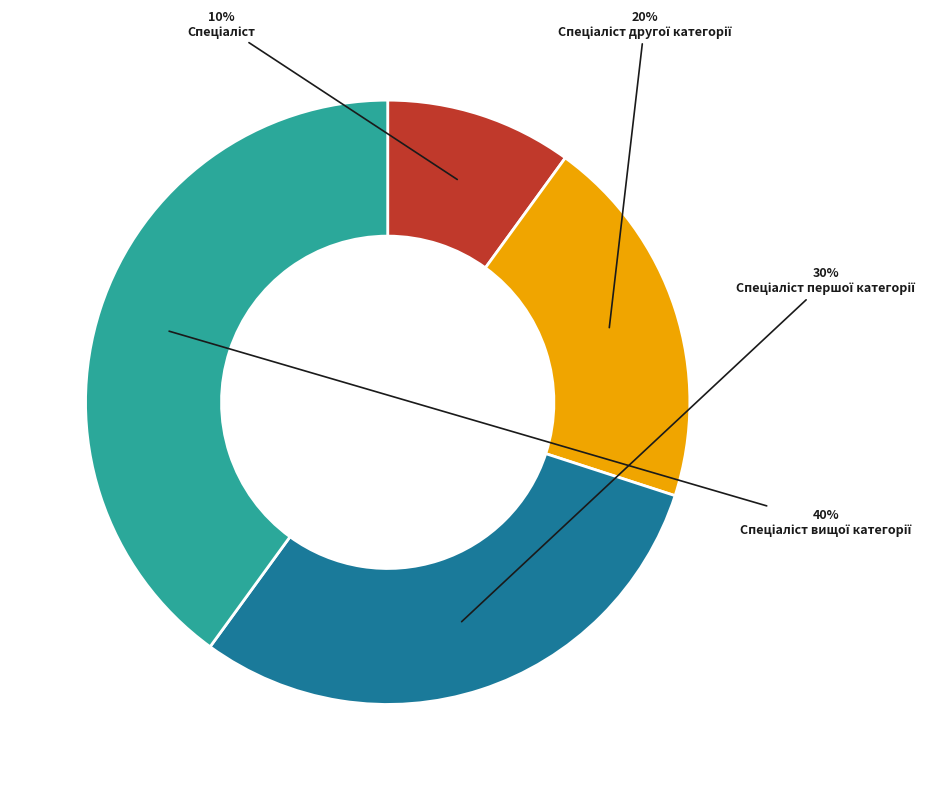

To the nearest percent, what is the average slice percentage?

25%